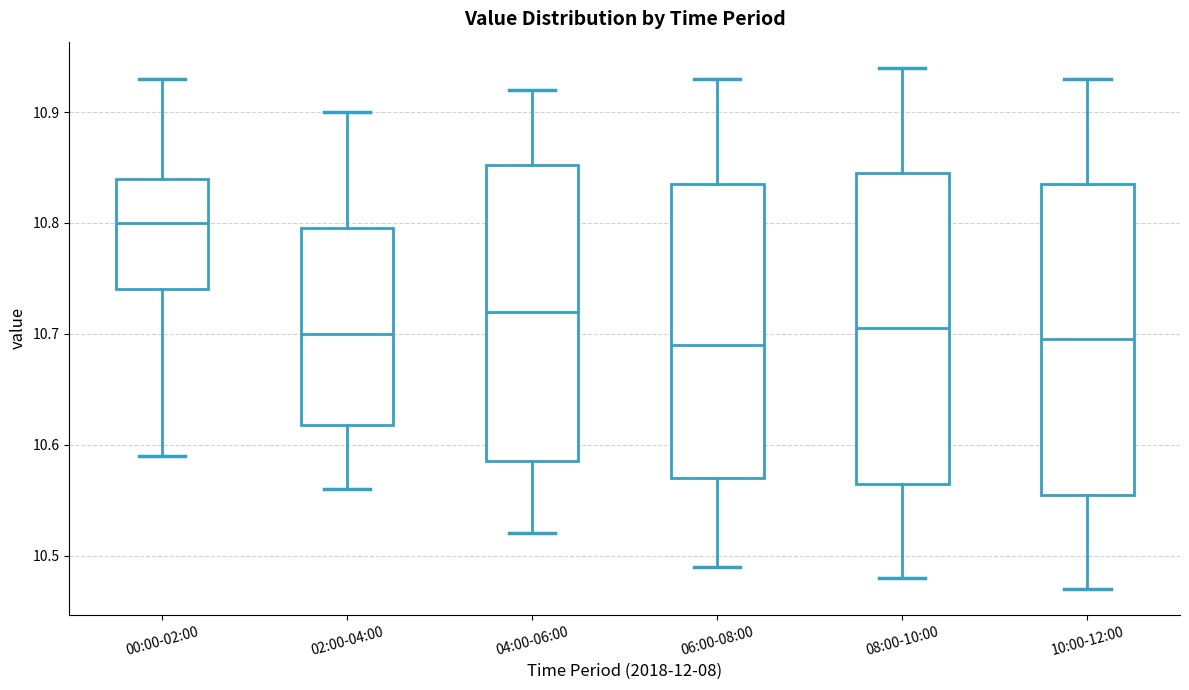

Reading left to right, read every box against the y-axis: the position of its median line, the range the box covers, and the ends of its whiskers. The values are not printed on the chart, so give them approximately, as read against the axis.

00:00-02:00: median 10.80, box 10.74 to 10.84, whiskers 10.59 to 10.93
02:00-04:00: median 10.70, box 10.62 to 10.80, whiskers 10.56 to 10.90
04:00-06:00: median 10.72, box 10.59 to 10.85, whiskers 10.52 to 10.92
06:00-08:00: median 10.69, box 10.57 to 10.84, whiskers 10.49 to 10.93
08:00-10:00: median 10.71, box 10.57 to 10.85, whiskers 10.48 to 10.94
10:00-12:00: median 10.70, box 10.56 to 10.84, whiskers 10.47 to 10.93